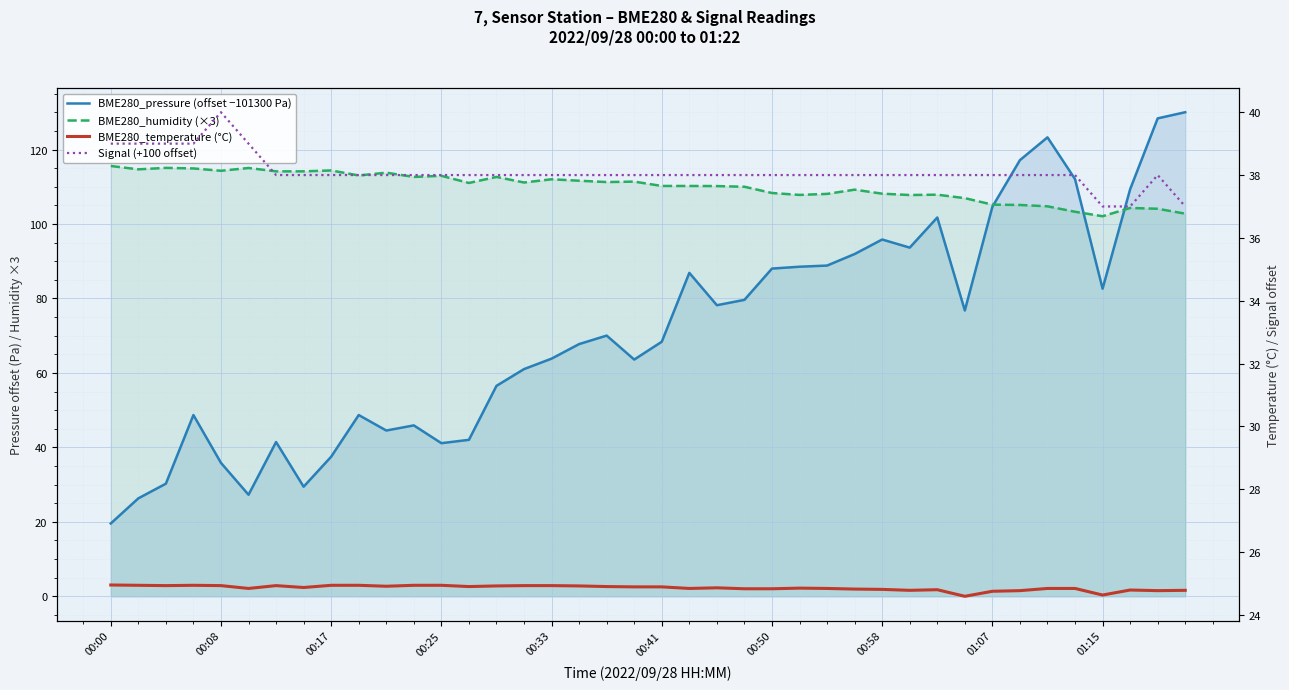

The value of BME280_pressure (offset −101300 Pa) at 00:58 is 43.3. True or false?

False